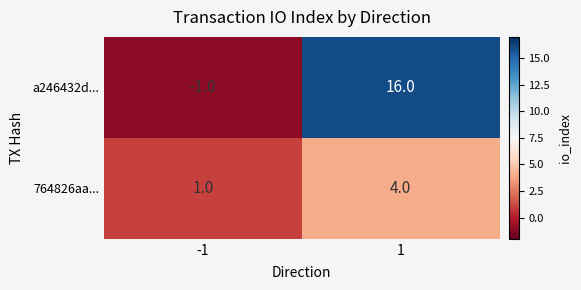

Reading left to right, transcribe all the data shown in this chart.

a246432d...: -1=-1	1=16
764826aa...: -1=1	1=4